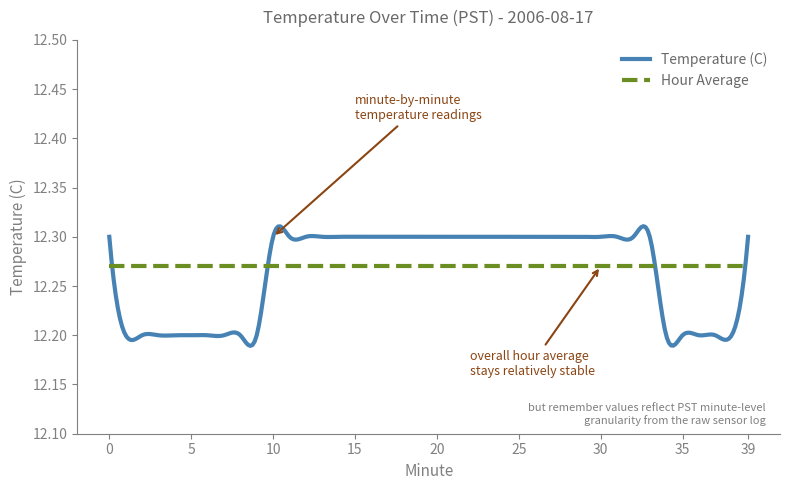

Rank the series by their maximum value, from highest to lowest.

Temperature (C), Hour Average